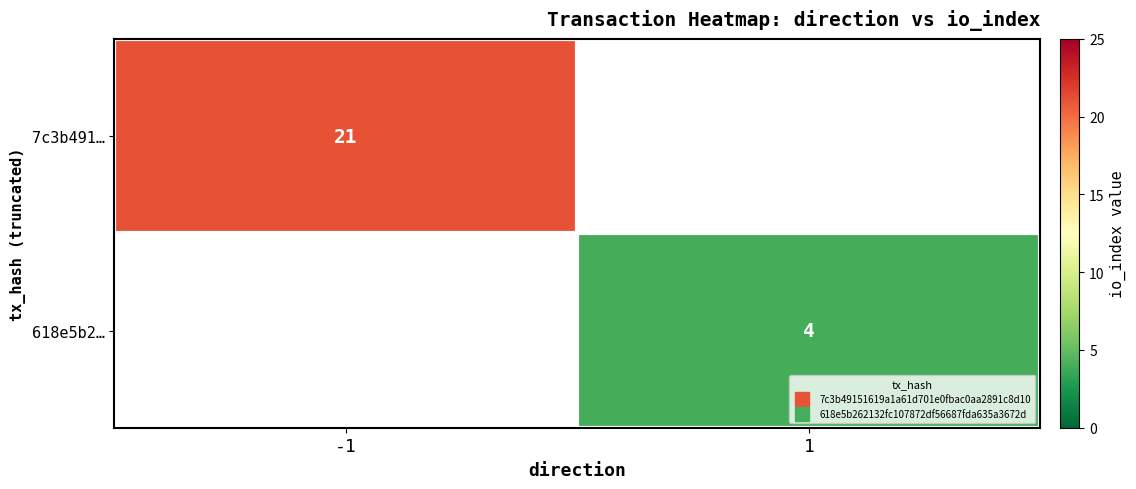

Between 1 and -1, which is larger?

-1